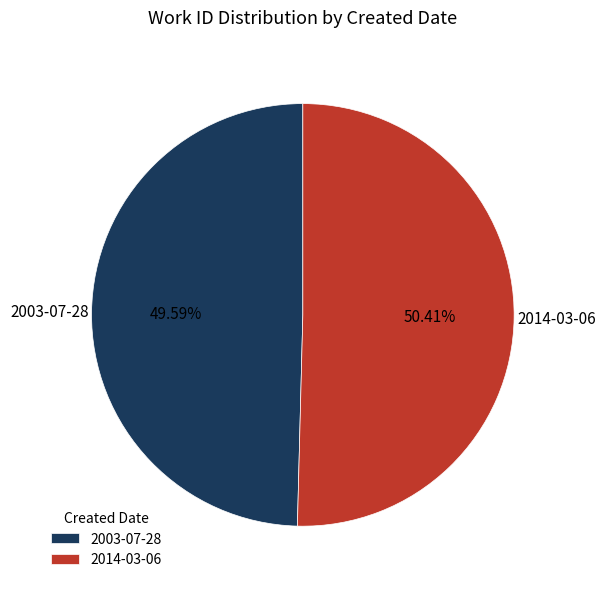

To the nearest percent, what percentage of the pie is 2014-03-06?

50%